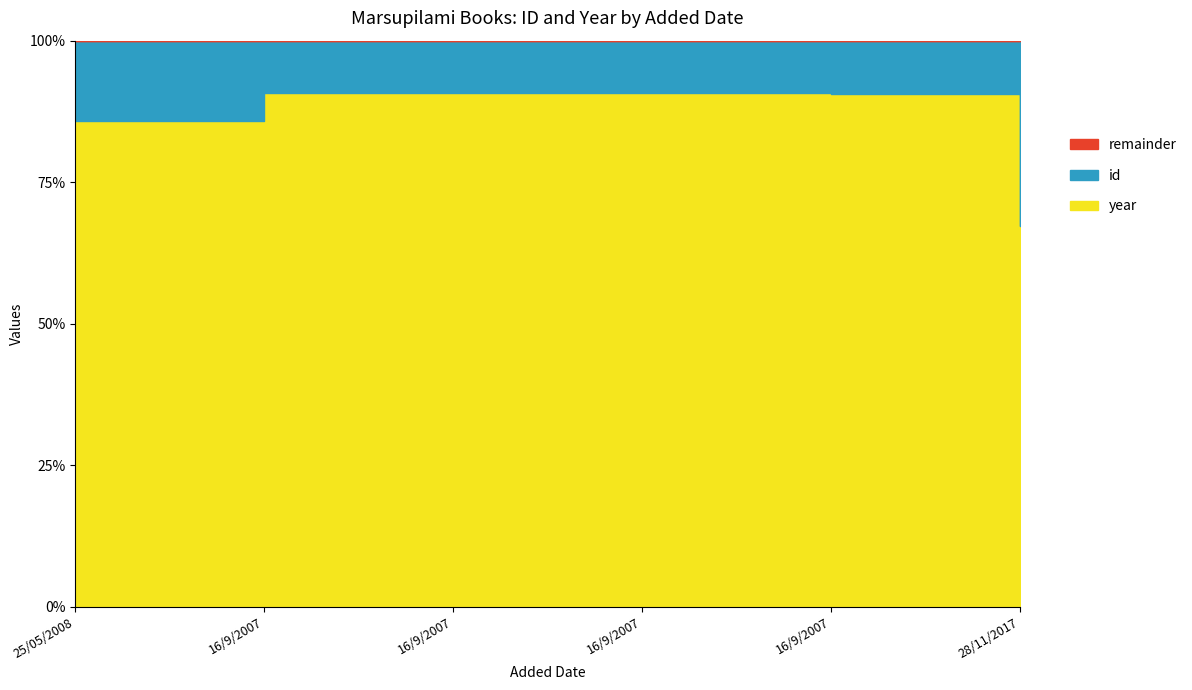

Where is the first local minimum for id?

16/9/2007